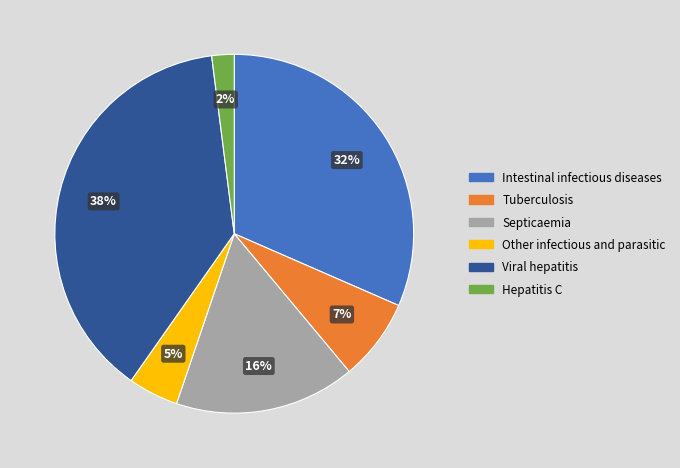

Does Tuberculosis account for over 50% of the chart?

No